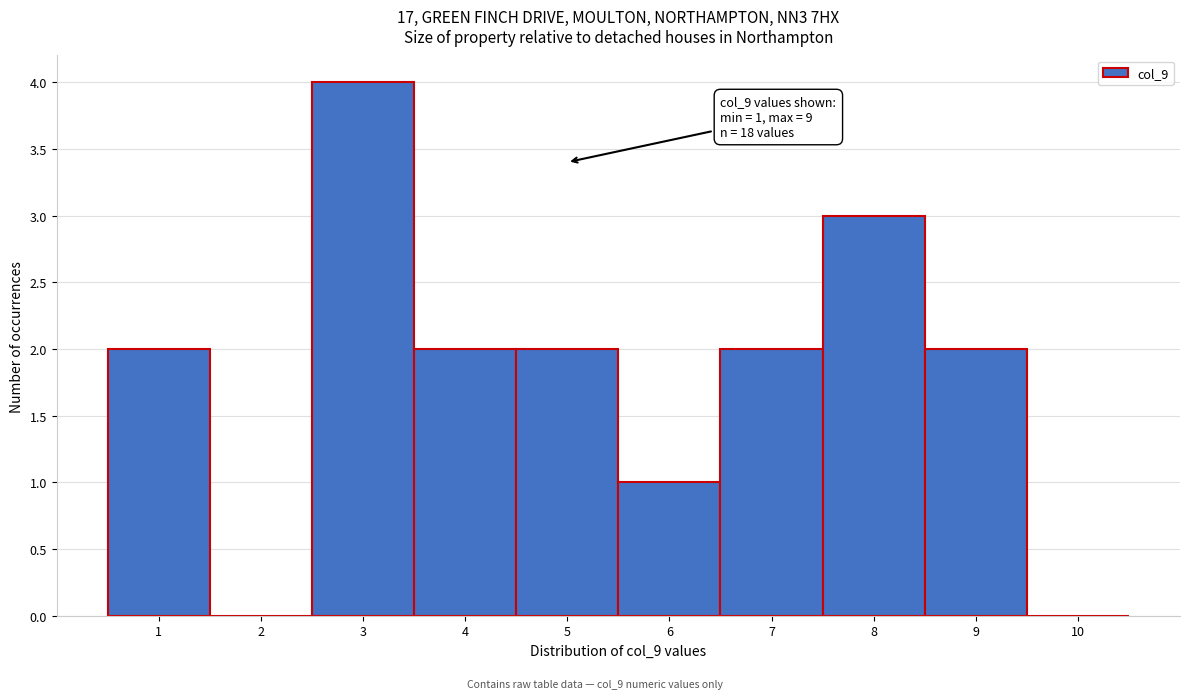

Which range on the x-axis has the tallest bar?

2.5 to 3.5